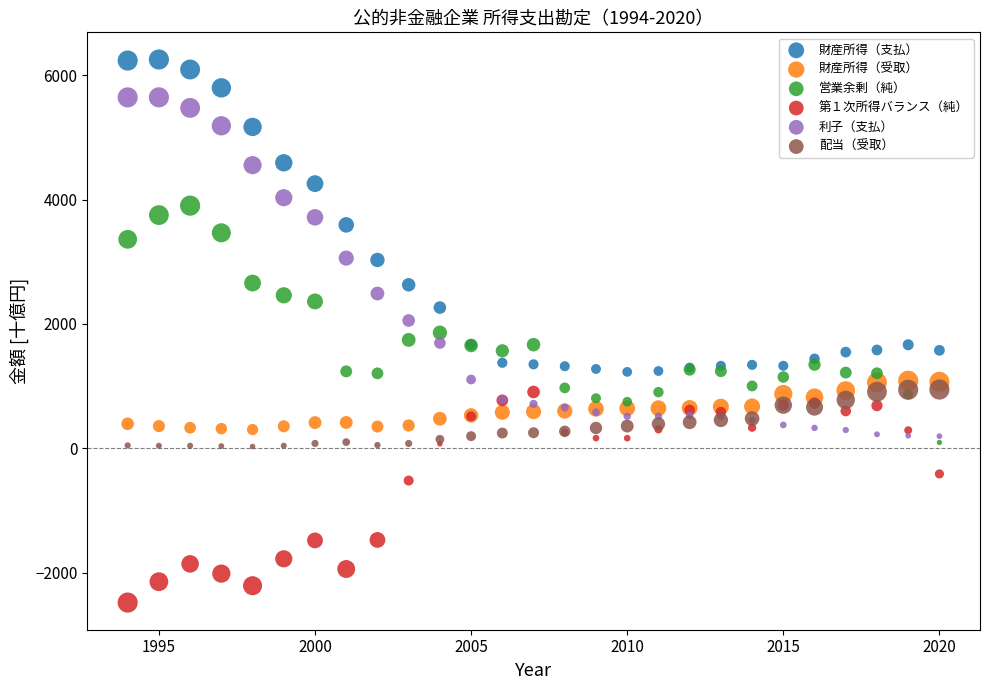

Which series contains the lowest Y value?

第１次所得バランス（純）